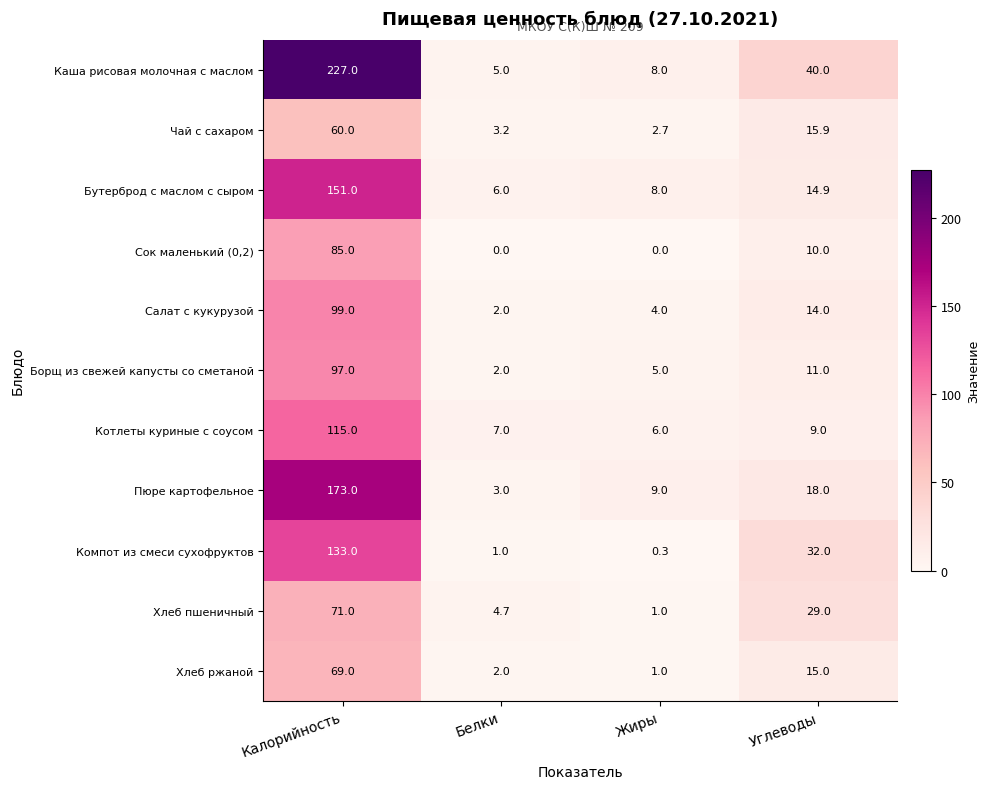

At which category is the sum across all series the highest?

Калорийность